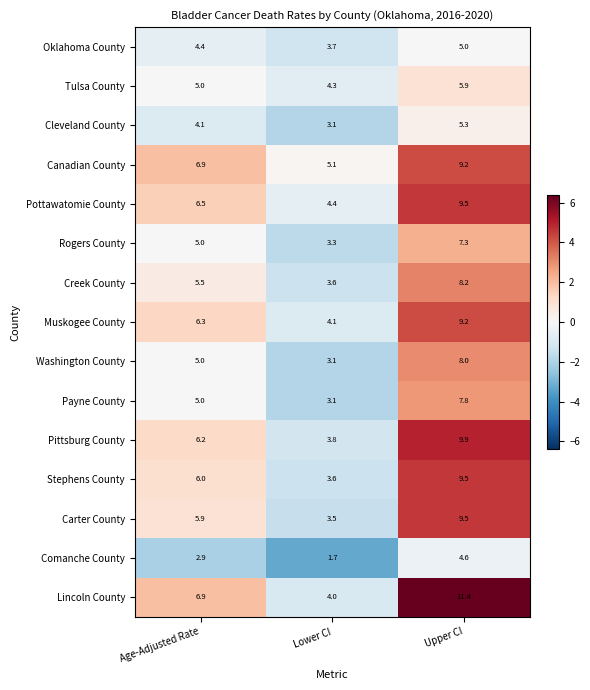

How many categories are shown in the chart?

3